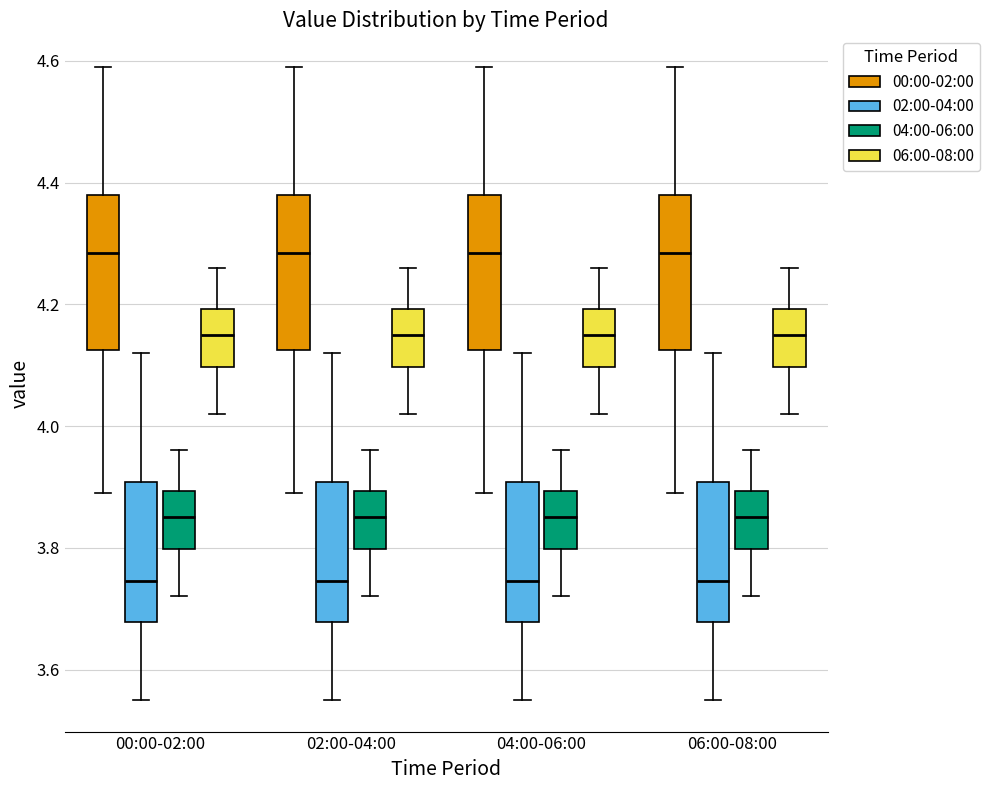

Reading left to right, read every box against the y-axis: the position of its median line, the range the box covers, and the ends of its whiskers. The values are not printed on the chart, so give them approximately, as read against the axis.

00:00-02:00 (00:00-02:00): median 4.28, box 4.12 to 4.38, whiskers 3.90 to 4.60
00:00-02:00 (02:00-04:00): median 3.74, box 3.68 to 3.90, whiskers 3.56 to 4.12
00:00-02:00 (04:00-06:00): median 3.86, box 3.80 to 3.90, whiskers 3.72 to 3.96
00:00-02:00 (06:00-08:00): median 4.16, box 4.10 to 4.20, whiskers 4.02 to 4.26
02:00-04:00 (00:00-02:00): median 4.28, box 4.12 to 4.38, whiskers 3.90 to 4.60
02:00-04:00 (02:00-04:00): median 3.74, box 3.68 to 3.90, whiskers 3.56 to 4.12
02:00-04:00 (04:00-06:00): median 3.86, box 3.80 to 3.90, whiskers 3.72 to 3.96
02:00-04:00 (06:00-08:00): median 4.16, box 4.10 to 4.20, whiskers 4.02 to 4.26
04:00-06:00 (00:00-02:00): median 4.28, box 4.12 to 4.38, whiskers 3.90 to 4.60
04:00-06:00 (02:00-04:00): median 3.74, box 3.68 to 3.90, whiskers 3.56 to 4.12
04:00-06:00 (04:00-06:00): median 3.86, box 3.80 to 3.90, whiskers 3.72 to 3.96
04:00-06:00 (06:00-08:00): median 4.16, box 4.10 to 4.20, whiskers 4.02 to 4.26
06:00-08:00 (00:00-02:00): median 4.28, box 4.12 to 4.38, whiskers 3.90 to 4.60
06:00-08:00 (02:00-04:00): median 3.74, box 3.68 to 3.90, whiskers 3.56 to 4.12
06:00-08:00 (04:00-06:00): median 3.86, box 3.80 to 3.90, whiskers 3.72 to 3.96
06:00-08:00 (06:00-08:00): median 4.16, box 4.10 to 4.20, whiskers 4.02 to 4.26